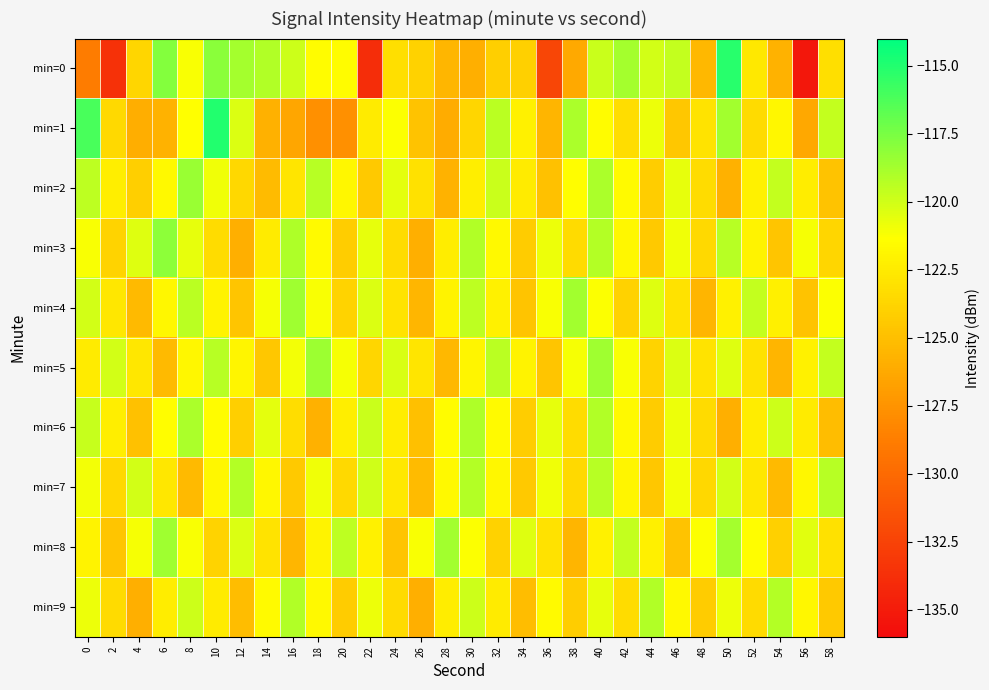

What is the difference between the highest and lowest values at 40?

3.5